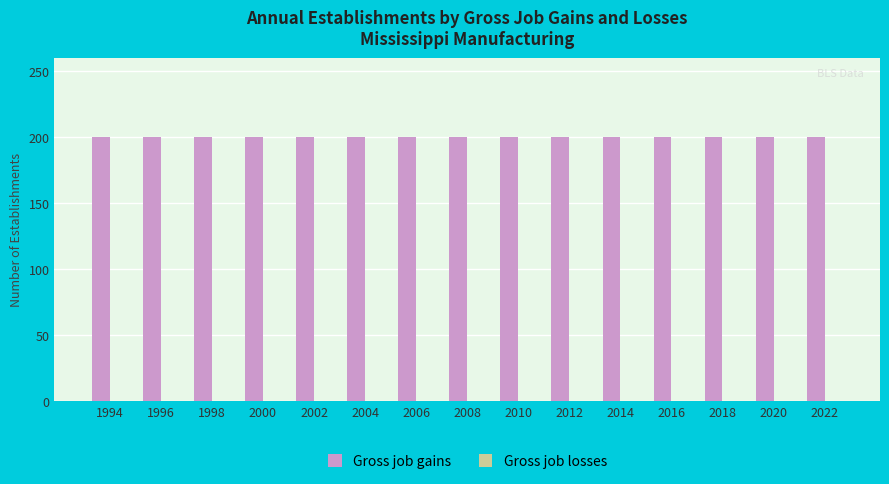

What is the maximum value shown in the chart?

200